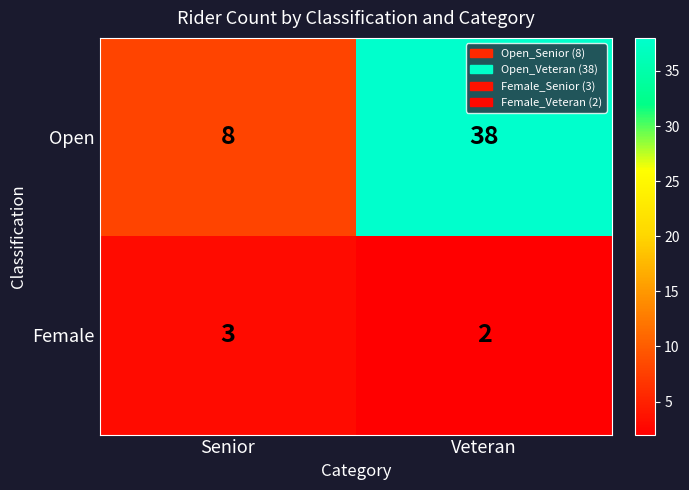

True or false: Open has a value of 2 at Senior.

False